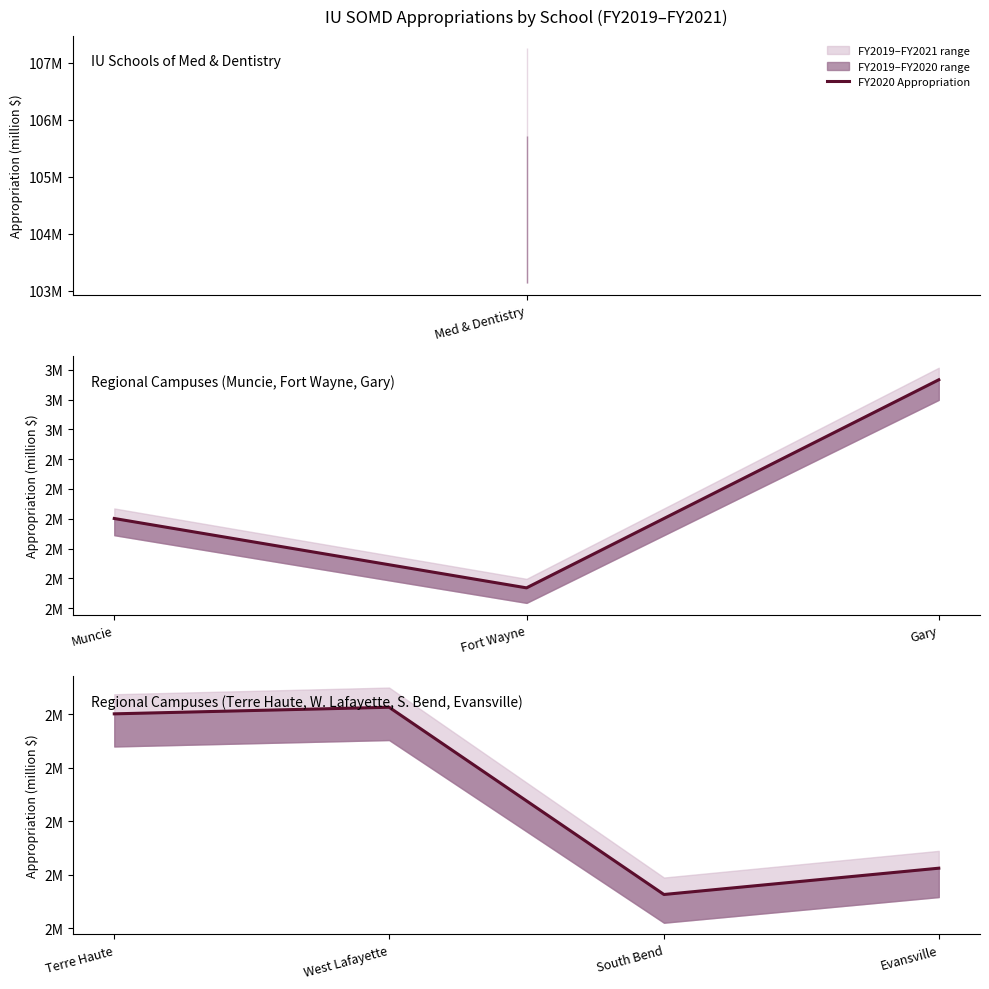

What is the change in value from West Lafayette to Evansville?

-0.3